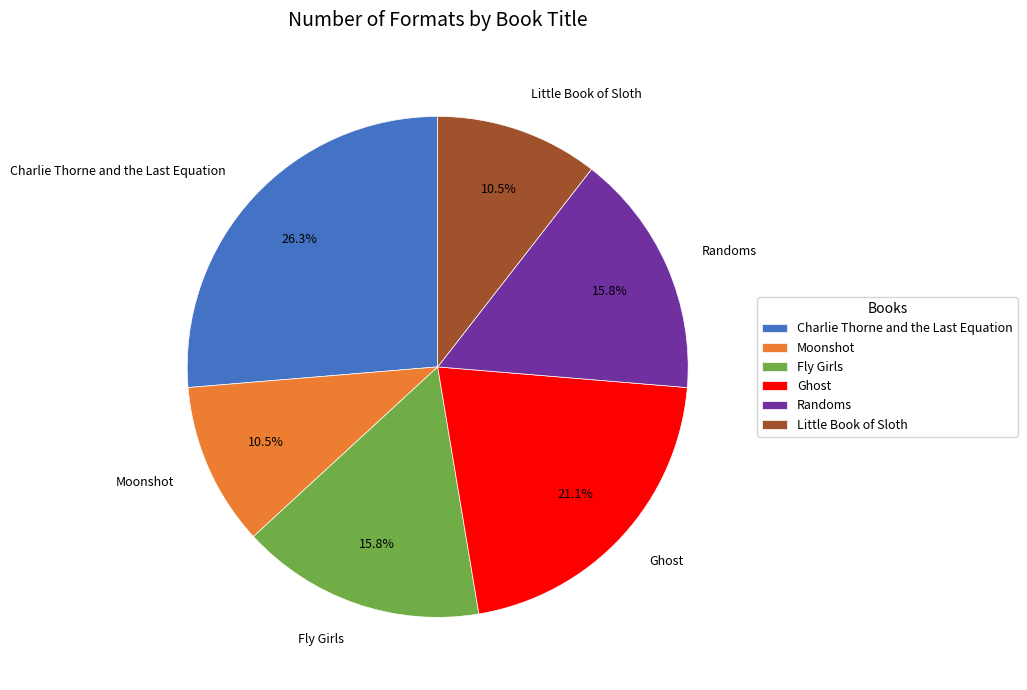

Does any single category account for the majority?

No